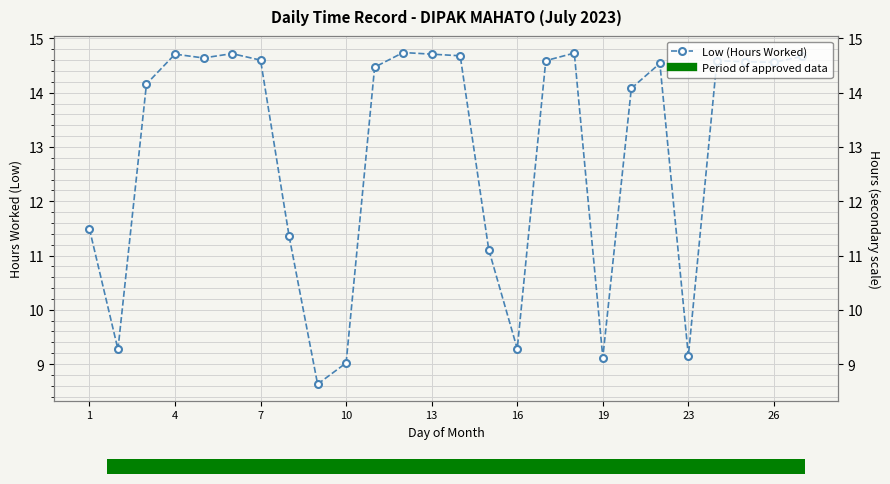

What is the change in value from 1 to 17?

+3.2